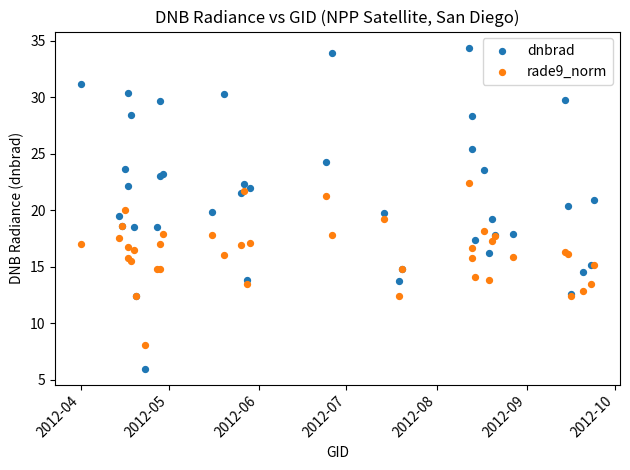

Which series has the largest Y range (max minus min)?

dnbrad